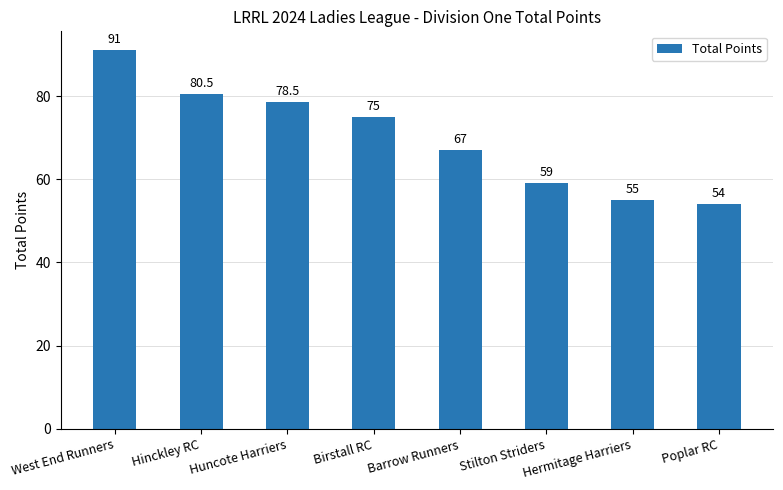

Which category has the lowest value across all series?

Poplar RC